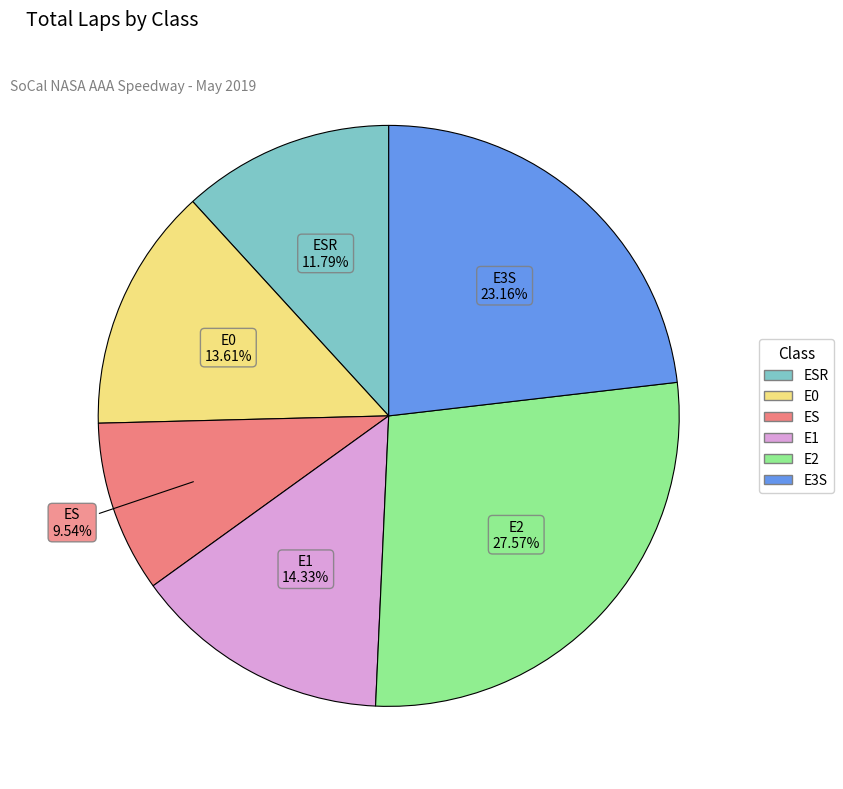

Is there any slice that represents more than half of the pie?

No